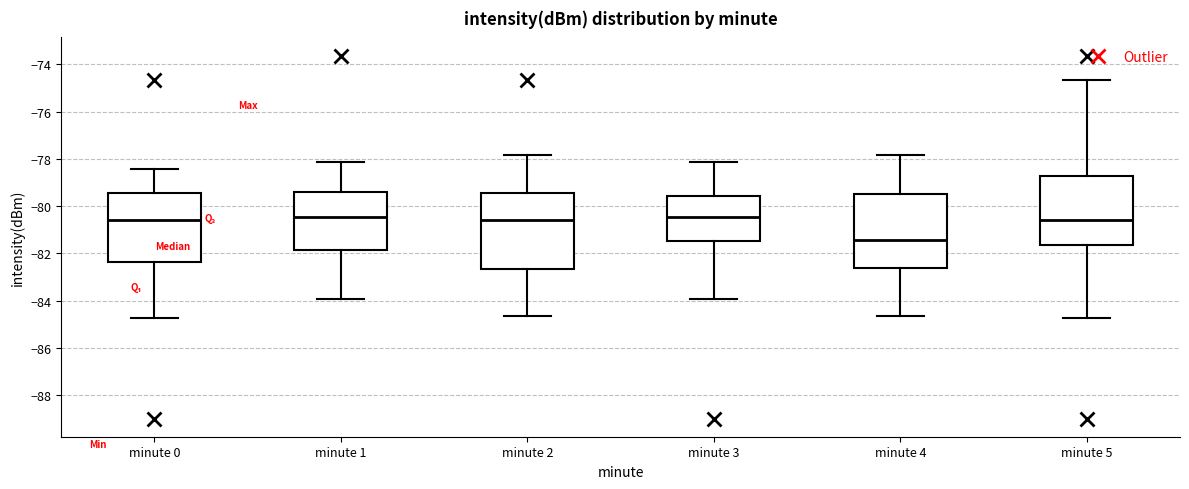

Which box has the lowest median line?

minute 4